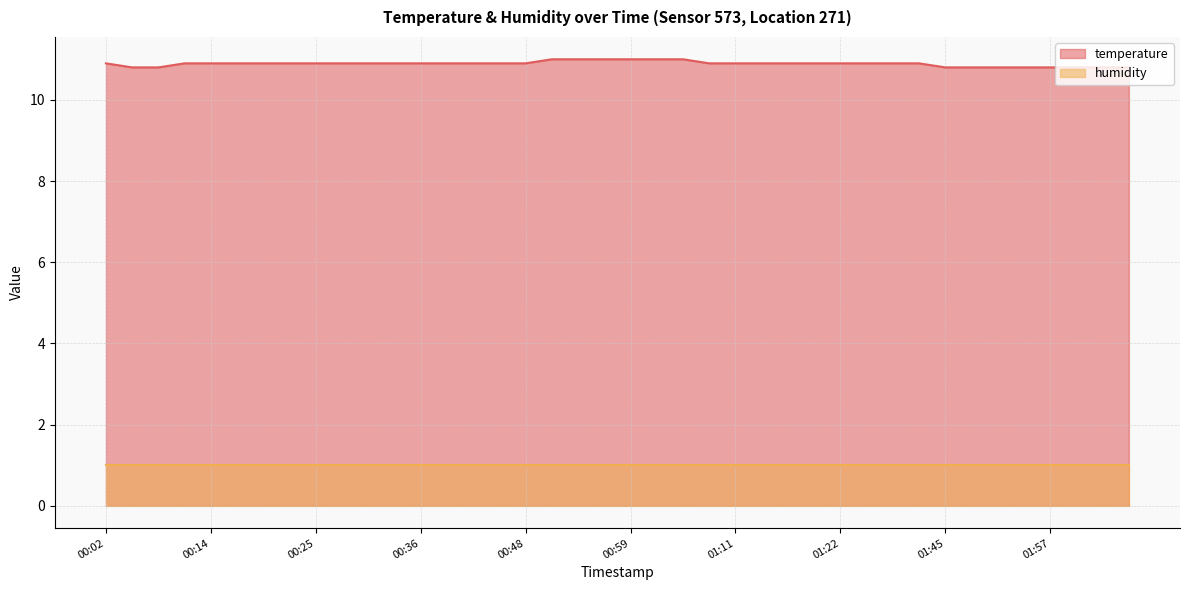

What position from the right is 01:48?

7